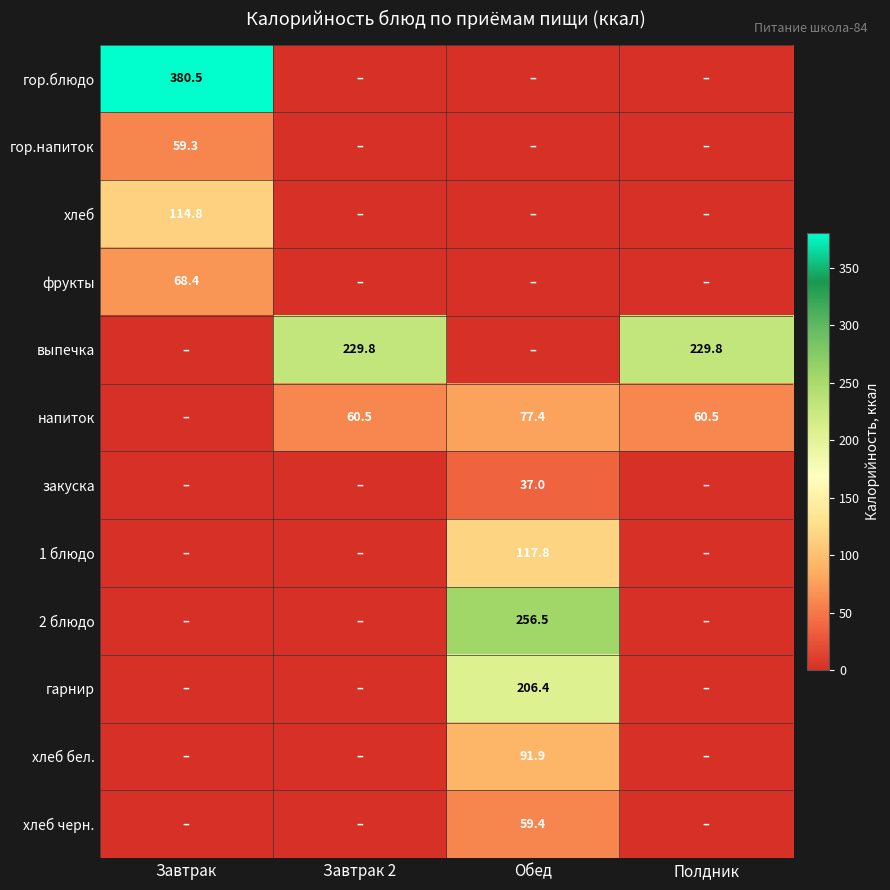

True or false: выпечка has a value of 229.8 at Полдник.

True